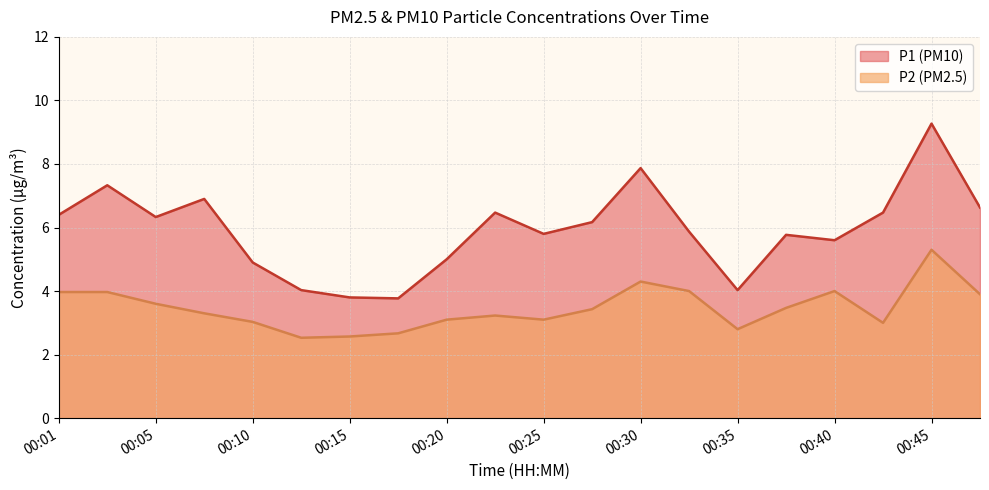

How many data points in P2 are above 3?

15